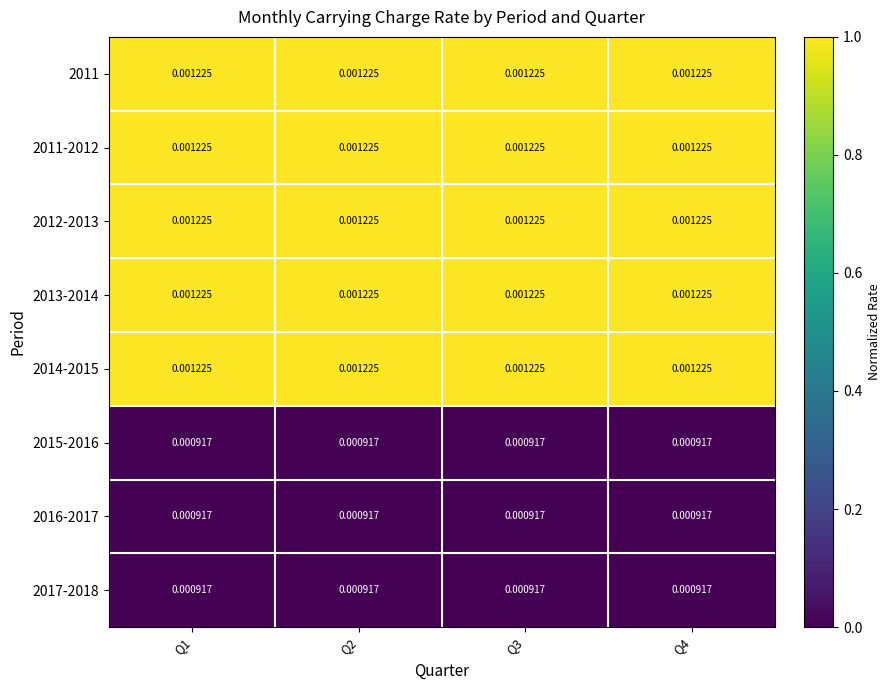

Between Q2 and Q1, which is larger?

Q2